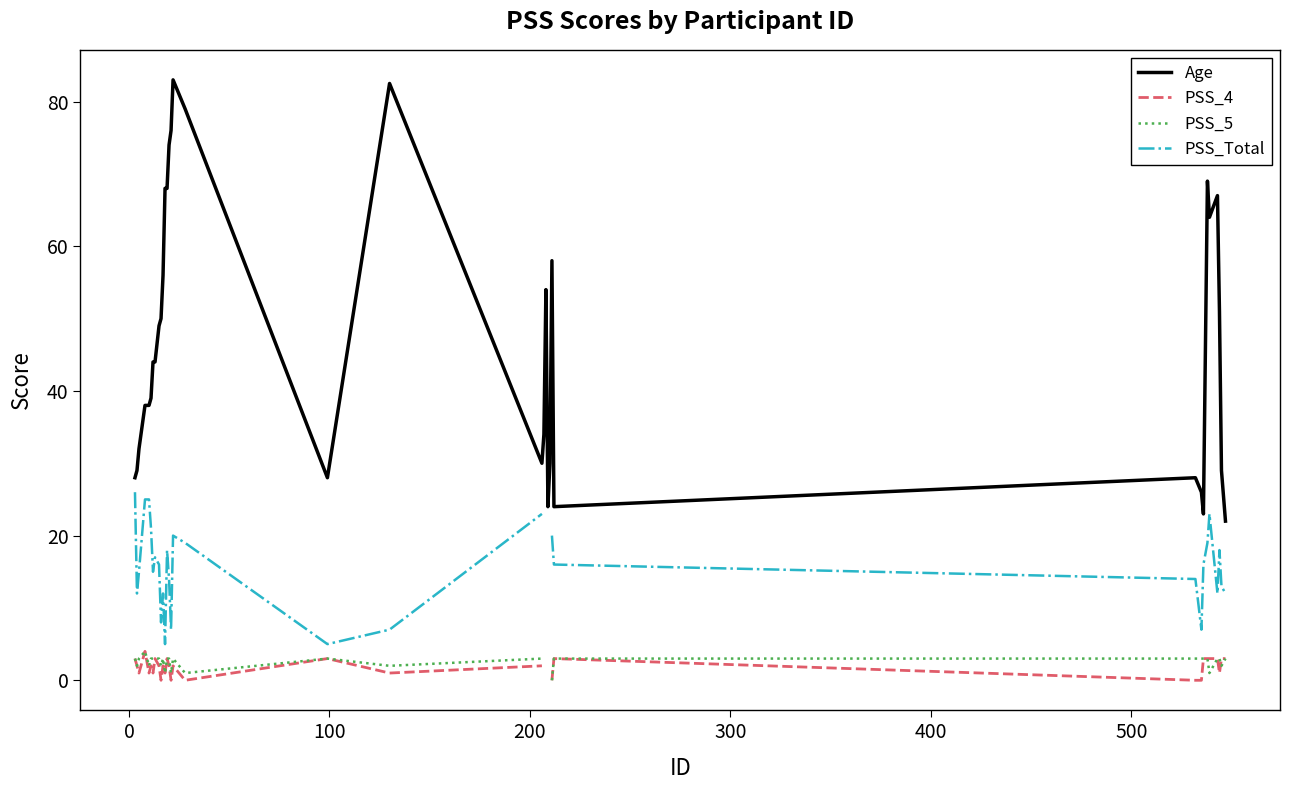

How many data points in PSS_4 are less than 2?

13